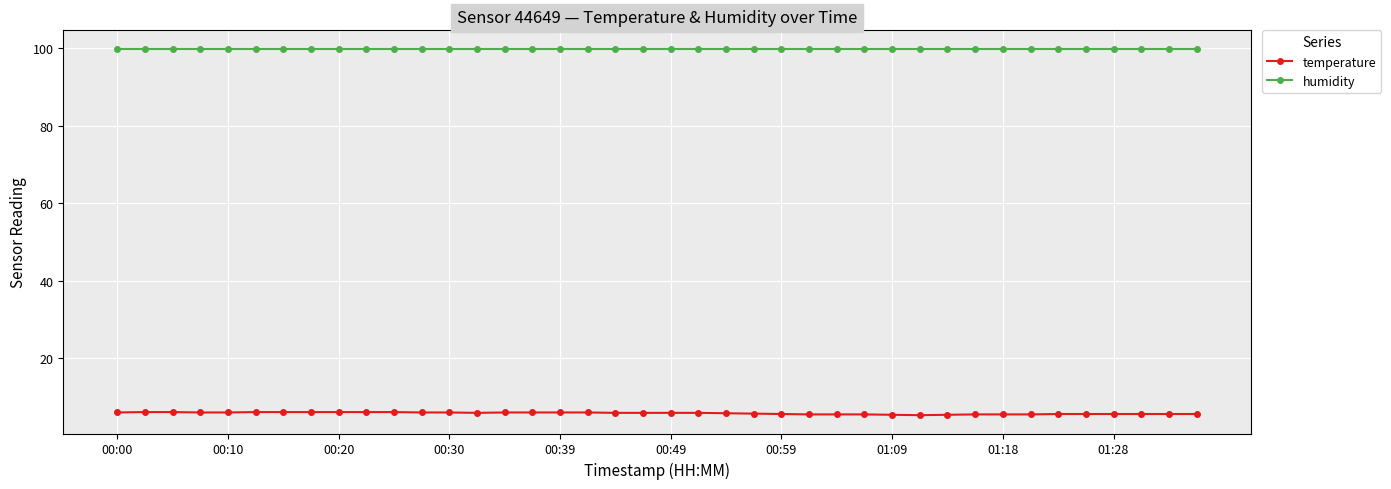

How many lines are shown in the chart?

2